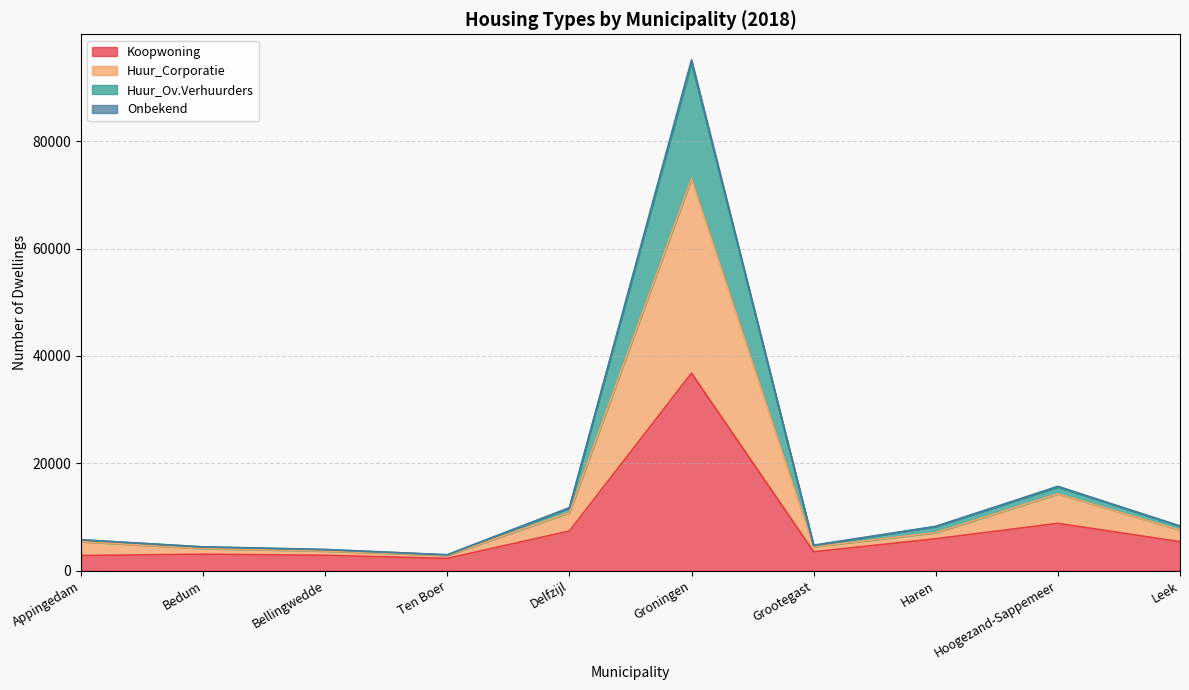

At which category is the sum across all series the highest?

Groningen